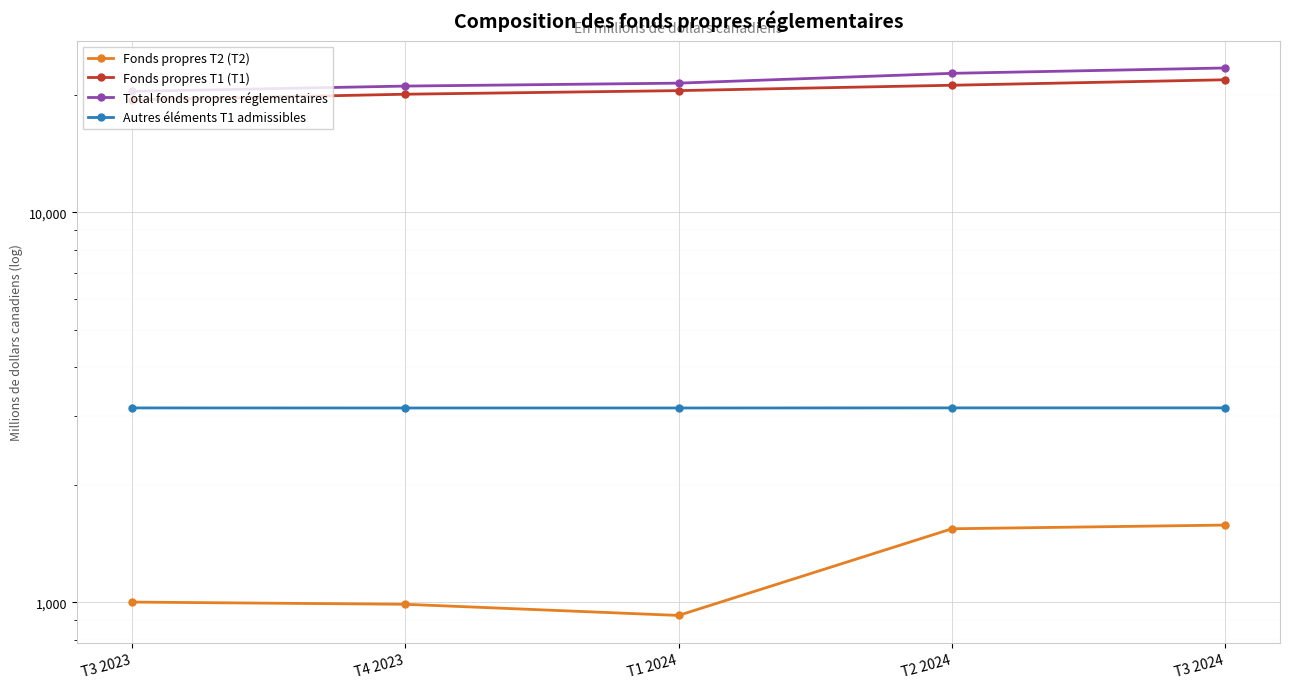

How many lines are shown in the chart?

4